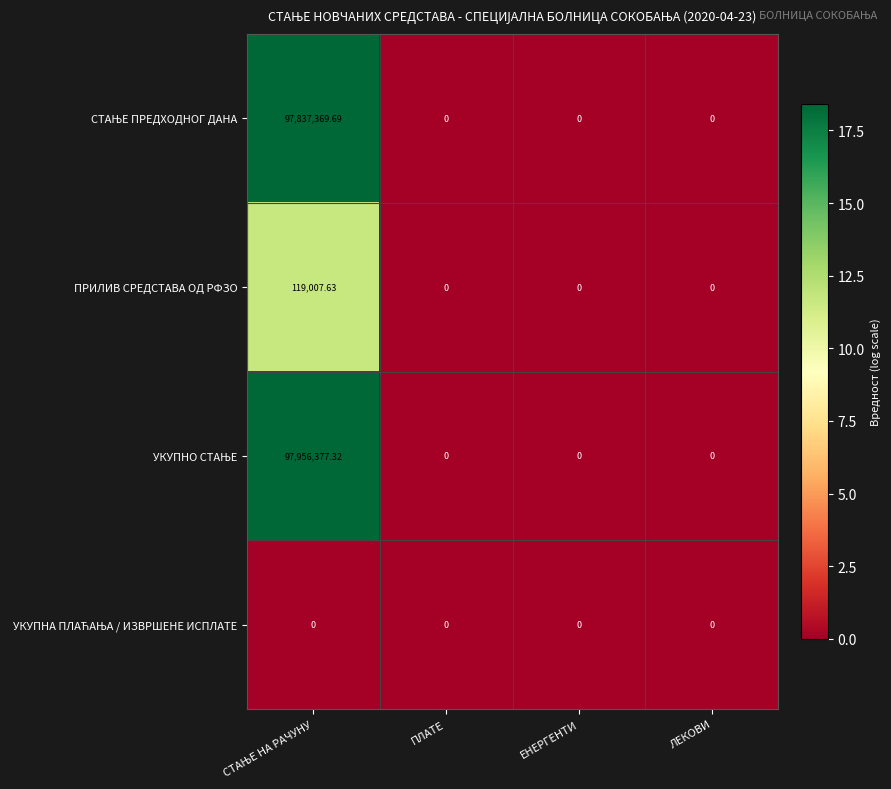

How many values in the ПРИЛИВ СРЕДСТАВА ОД РФЗО series exceed 0?

1